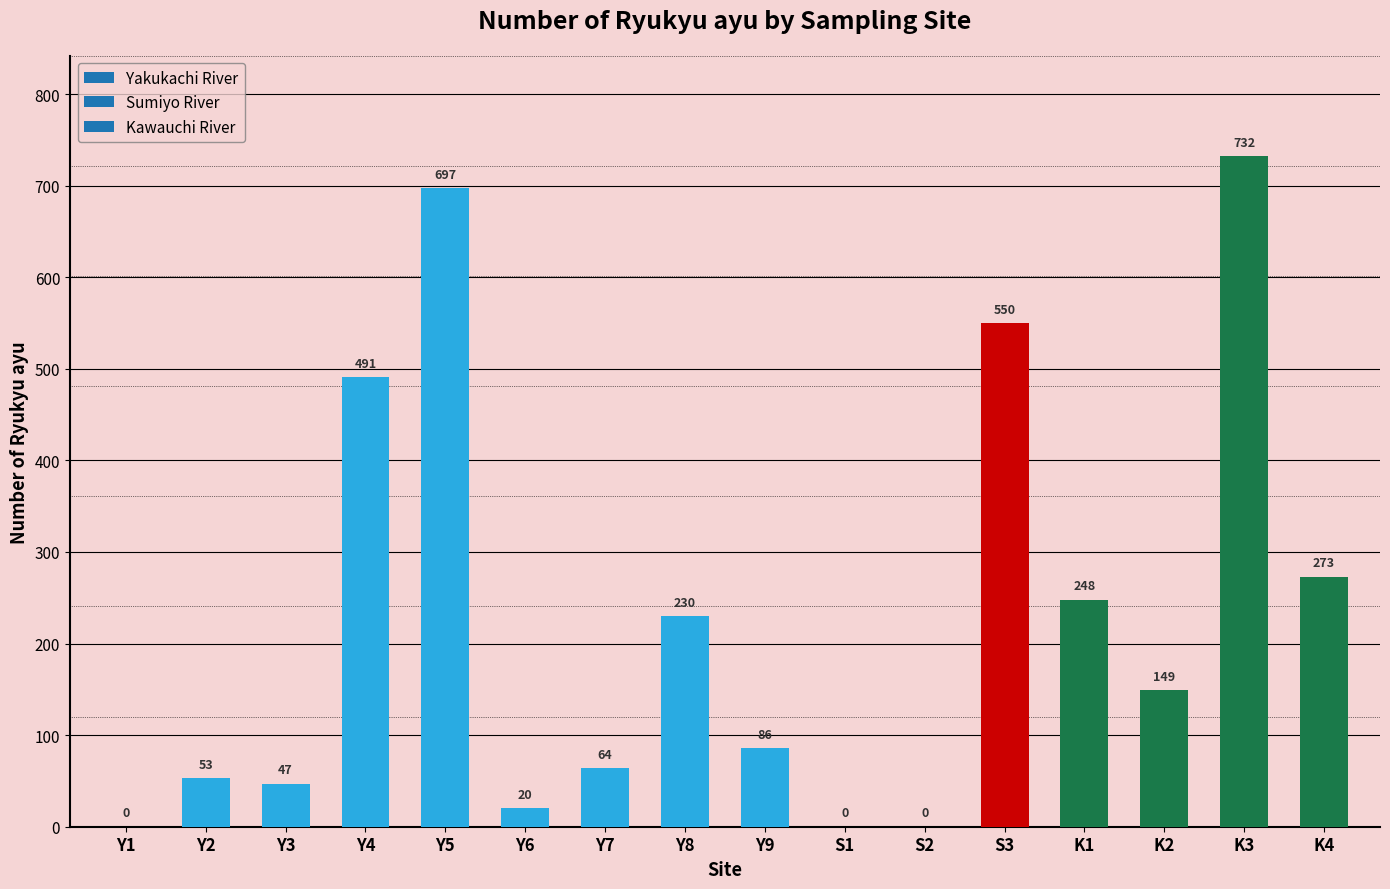

Which has a higher value, S3 or Y3?

S3